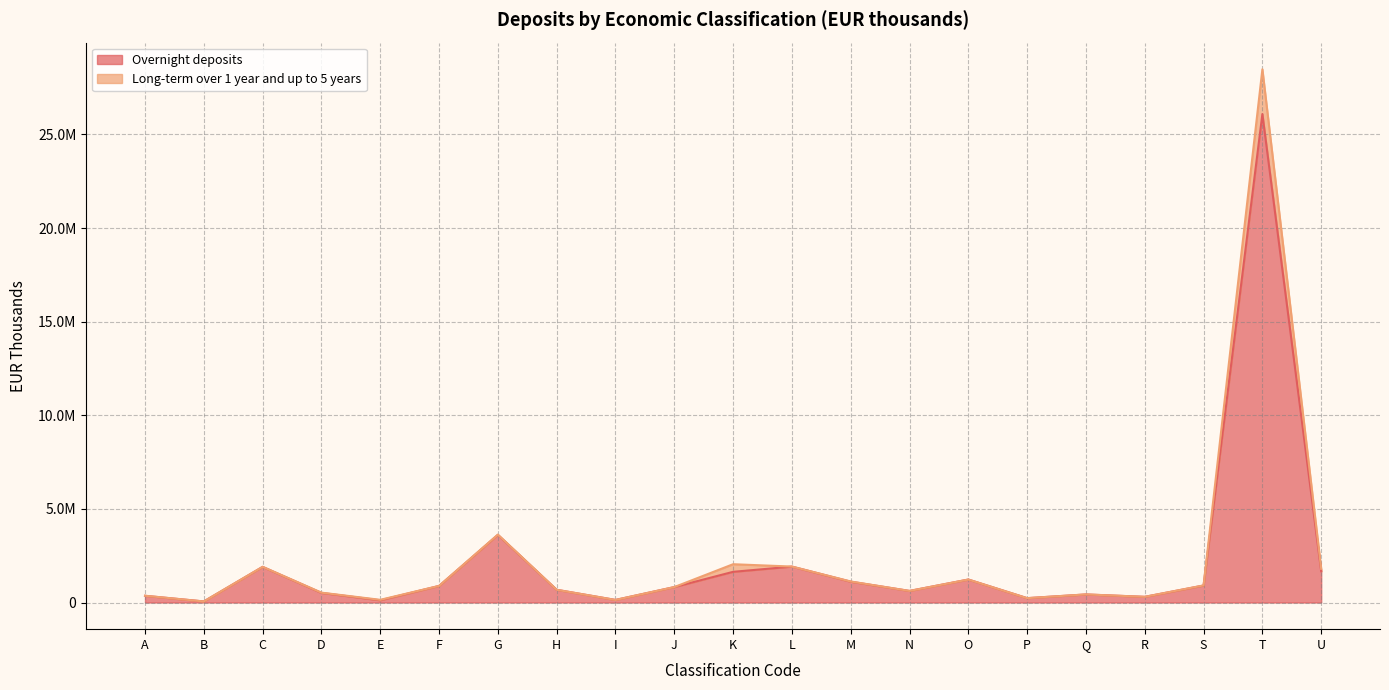

True or false: Long-term over 1 year and up to 5 years and Overnight deposits intersect in this chart.

False